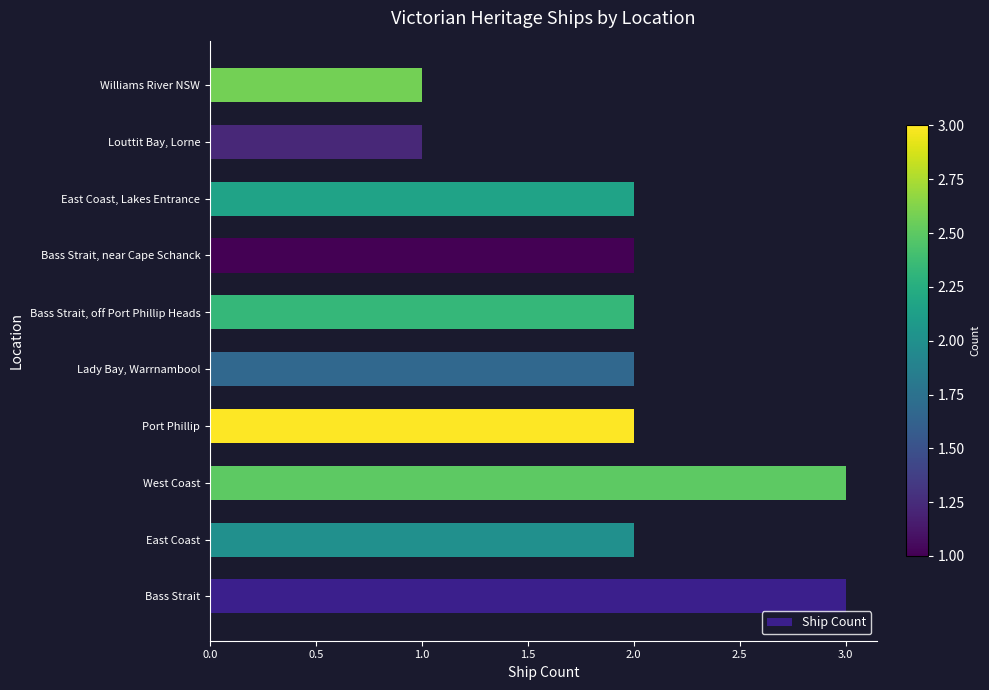

What is the maximum value shown in the chart?

3